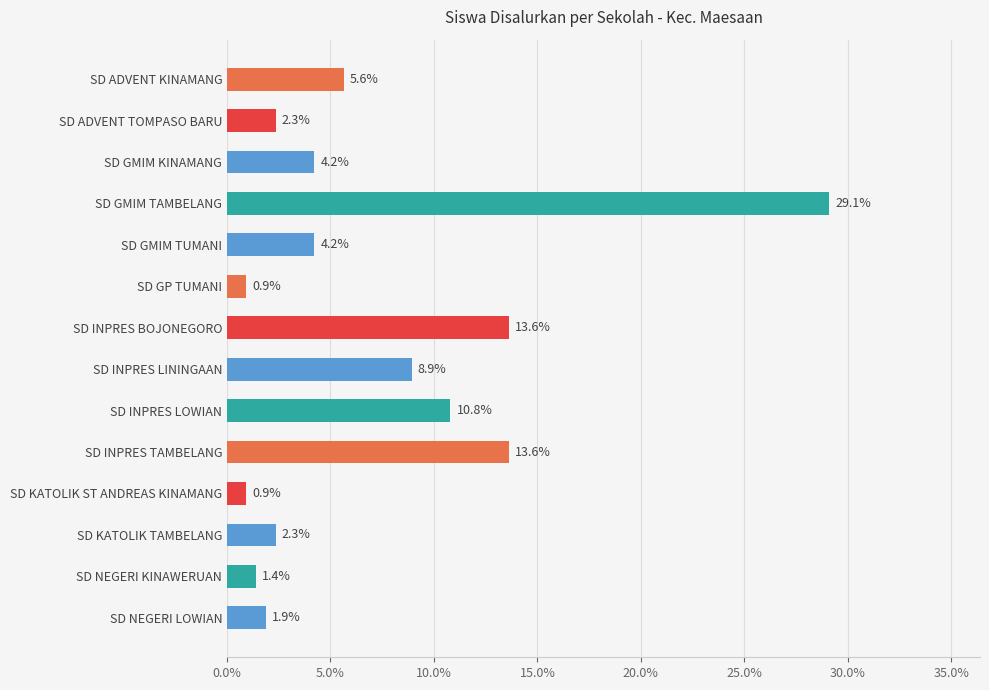

Does the chart contain any negative values?

No